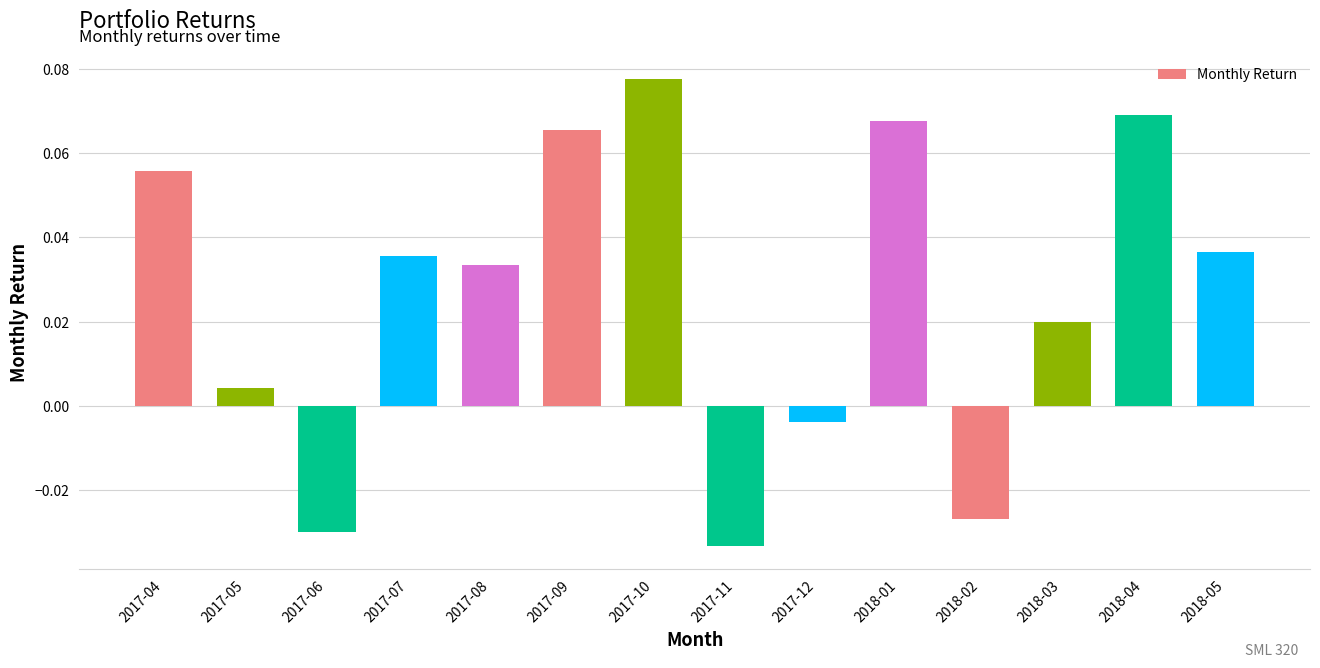

True or false: the data shows 0.0 at 2017-09.

False